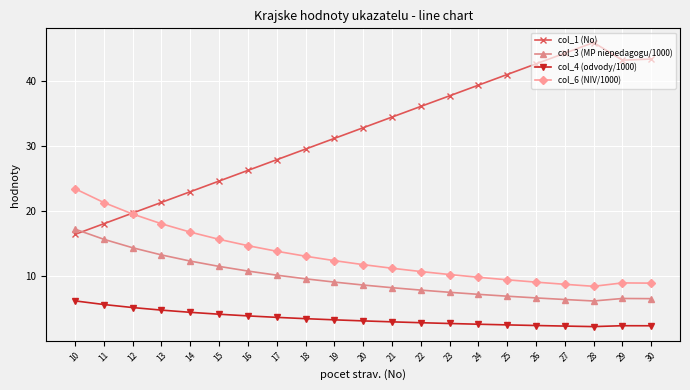

How many lines are shown in the chart?

4